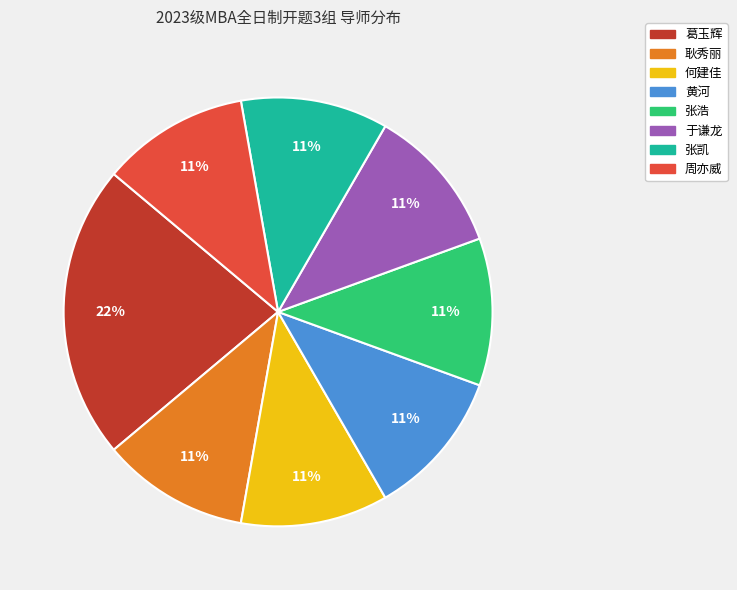

How many slices are in this pie chart?

8